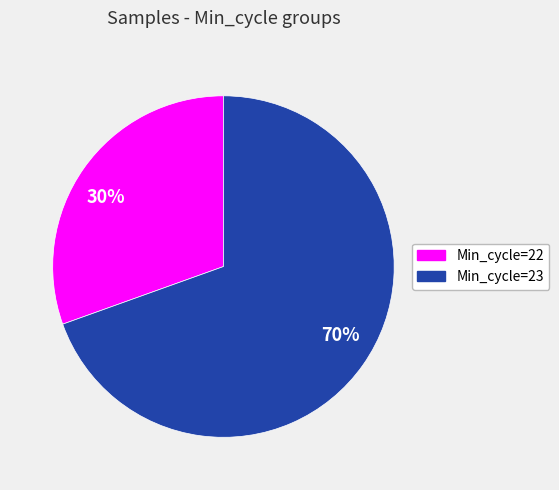

What is the majority slice?

70%